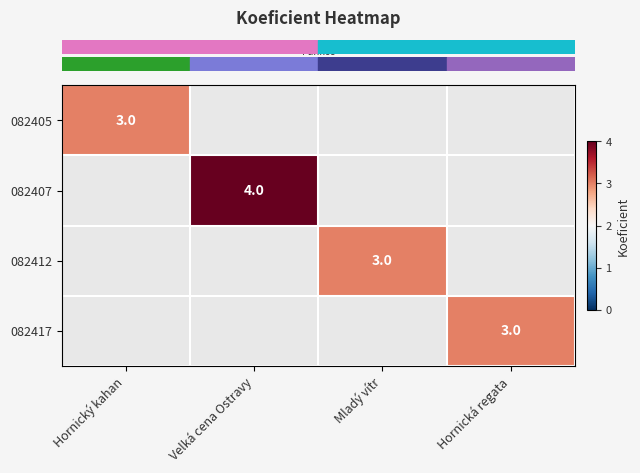

Which series changed the most between Hornický kahan and Velká cena Ostravy?

row_1